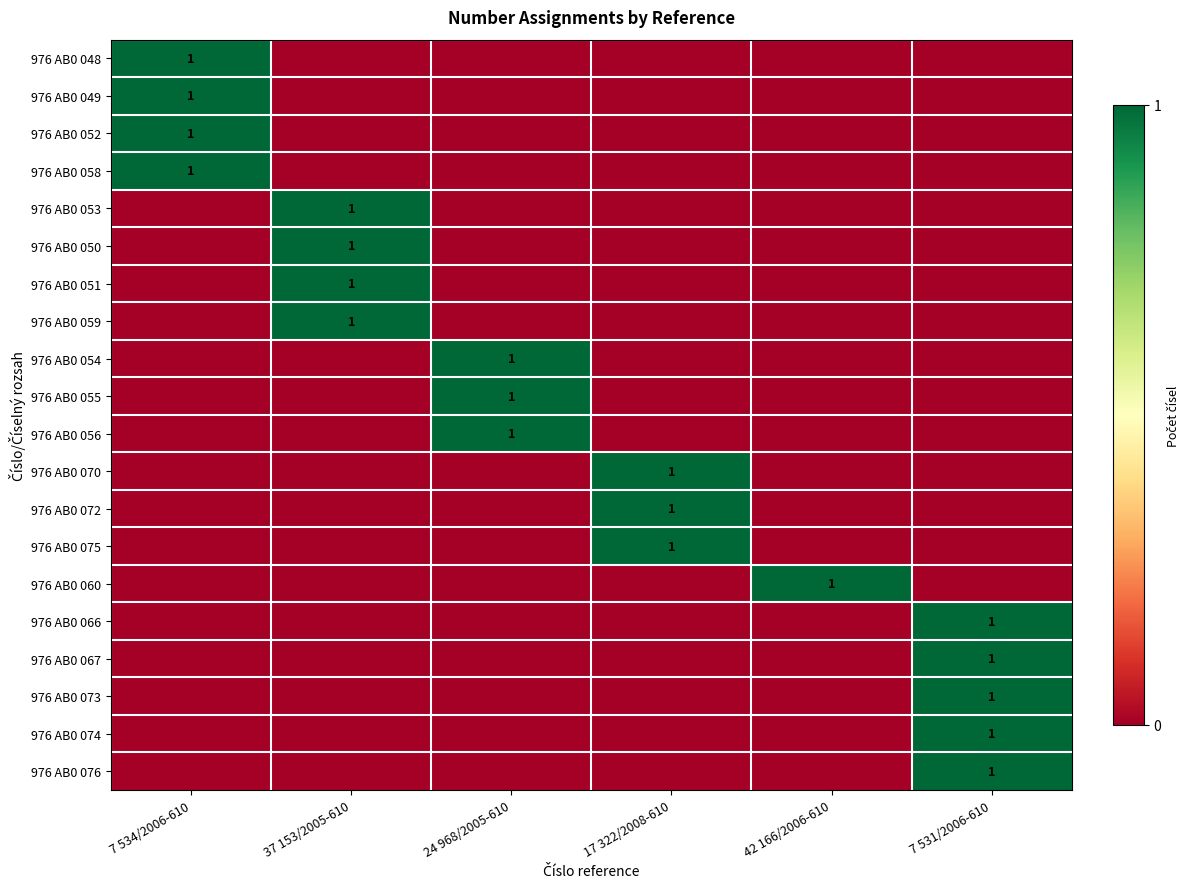

At 42 166/2006-610, list the series in order from smallest to largest.

976 AB0 048, 976 AB0 049, 976 AB0 052, 976 AB0 058, 976 AB0 053, 976 AB0 050, 976 AB0 051, 976 AB0 059, 976 AB0 054, 976 AB0 055, 976 AB0 056, 976 AB0 070, 976 AB0 072, 976 AB0 075, 976 AB0 066, 976 AB0 067, 976 AB0 073, 976 AB0 074, 976 AB0 076, 976 AB0 060